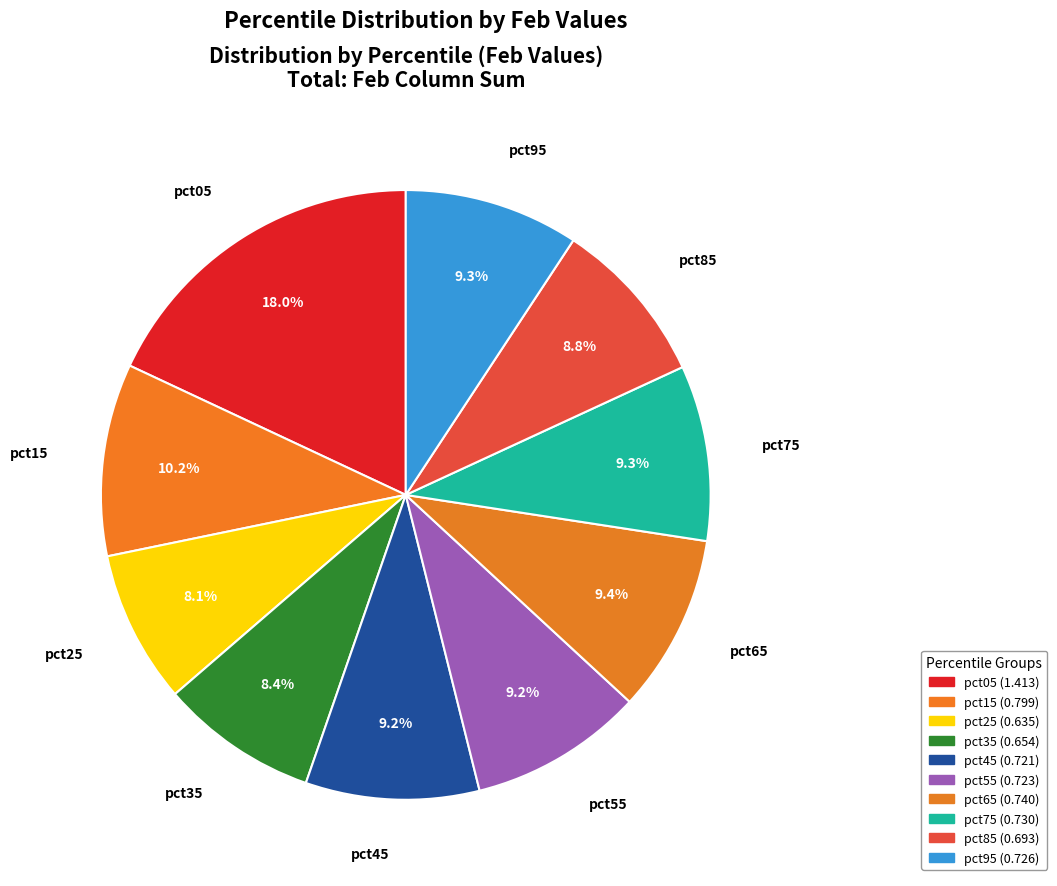

Count the number of slices in the pie.

10